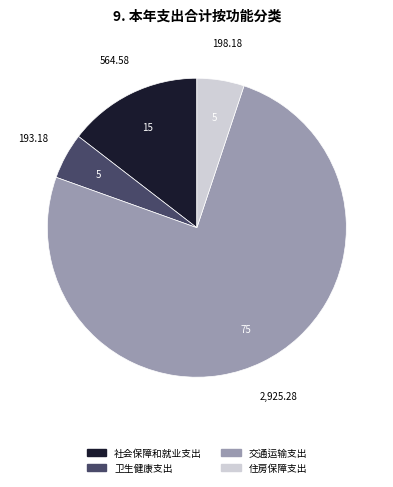

Approximately how many times larger is the value at 卫生健康支出 compared to 住房保障支出?

1.0